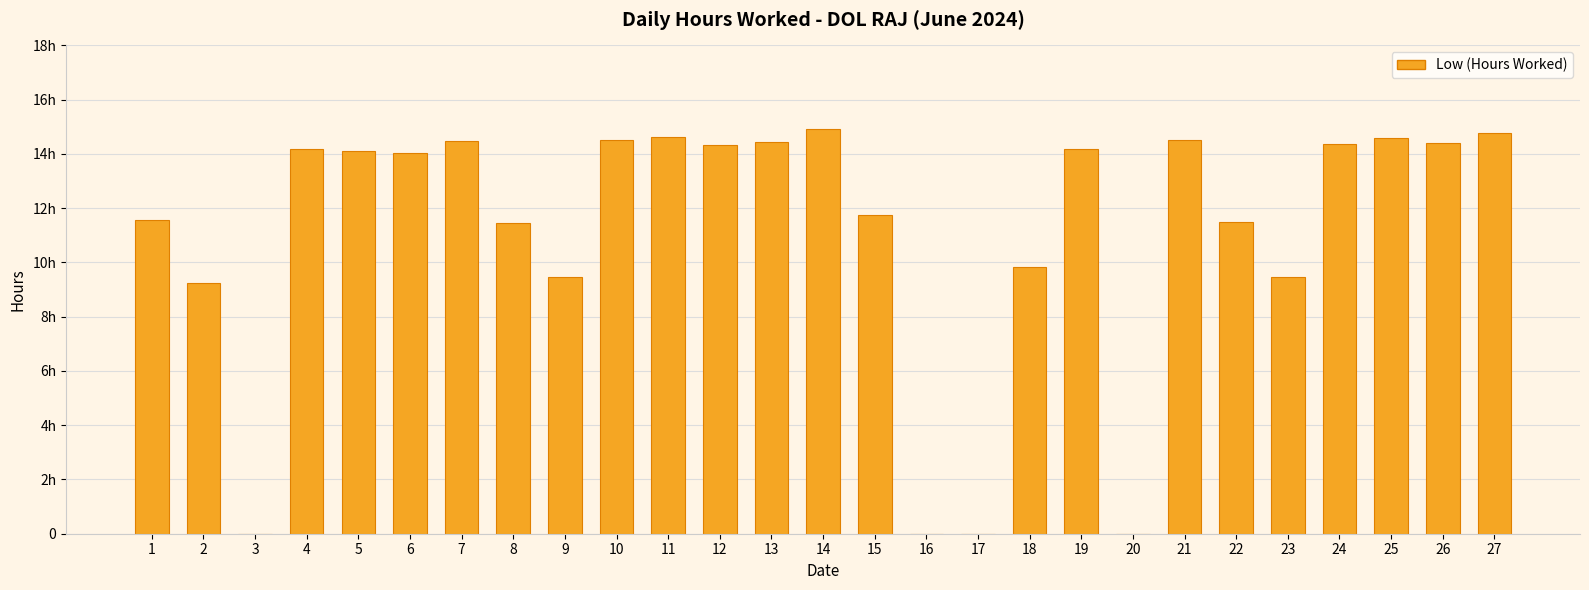

Are the bars grouped side by side (vs. stacked)?

No